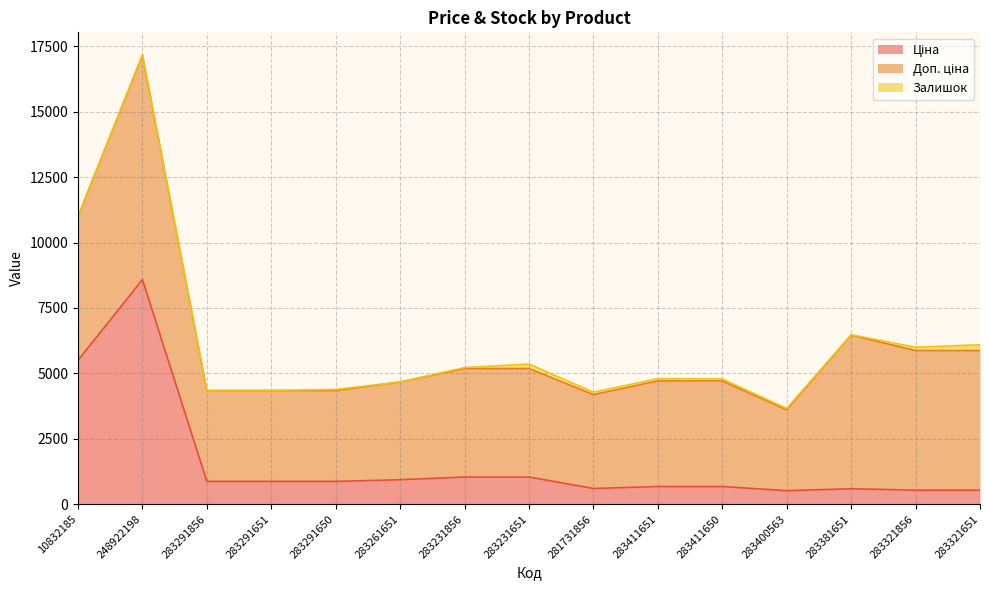

True or false: Ціна and Залишок intersect in this chart.

False